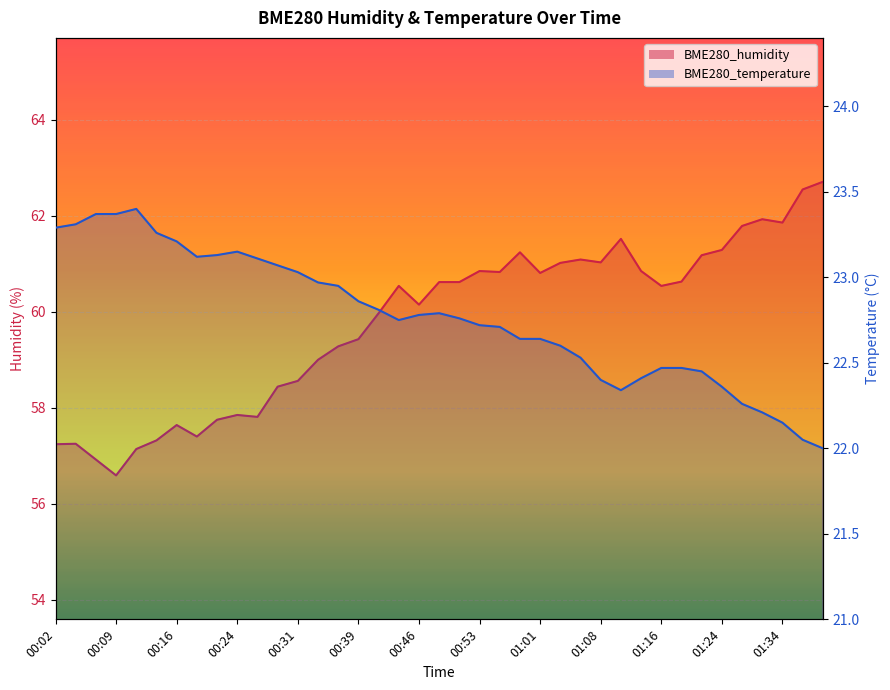

At which category is the sum across all series the highest?

01:39